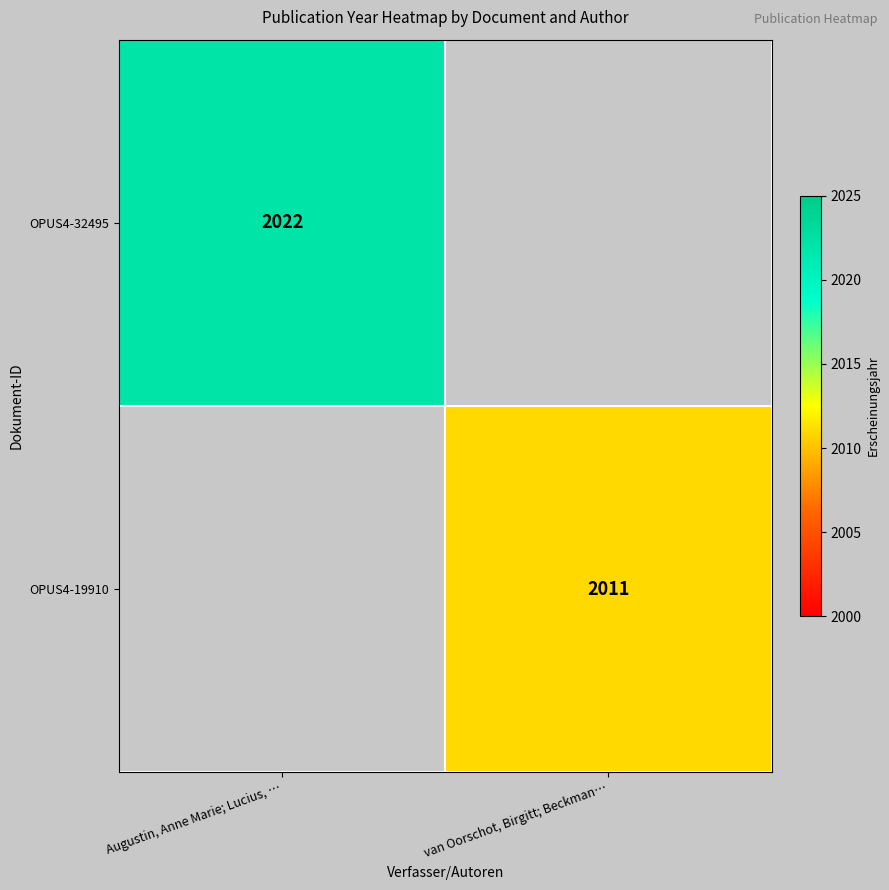

True or false: OPUS4-19910 has a value of 2011 at van Oorschot, Birgitt; Beckman….

True